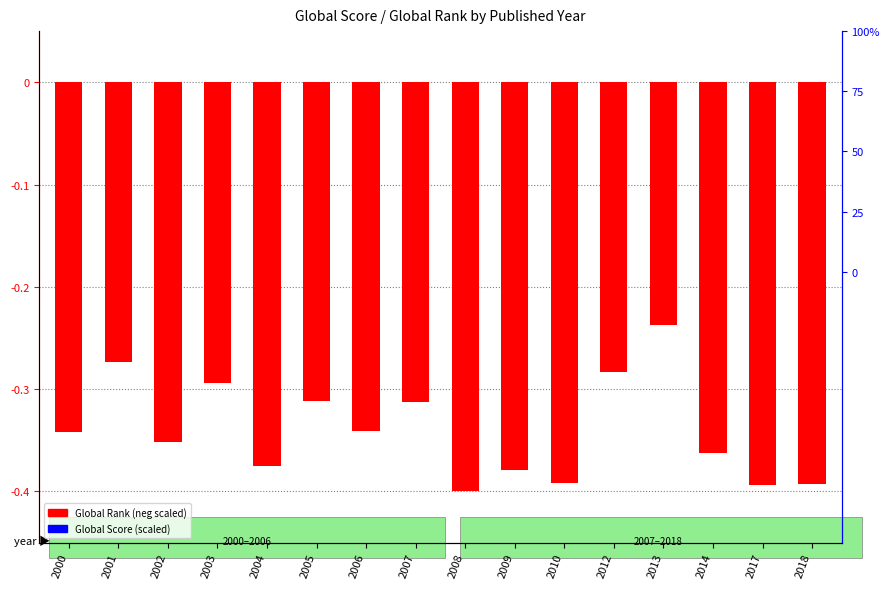

What are all the series names shown in the legend?

Global Rank (neg scaled), Global Score (scaled)